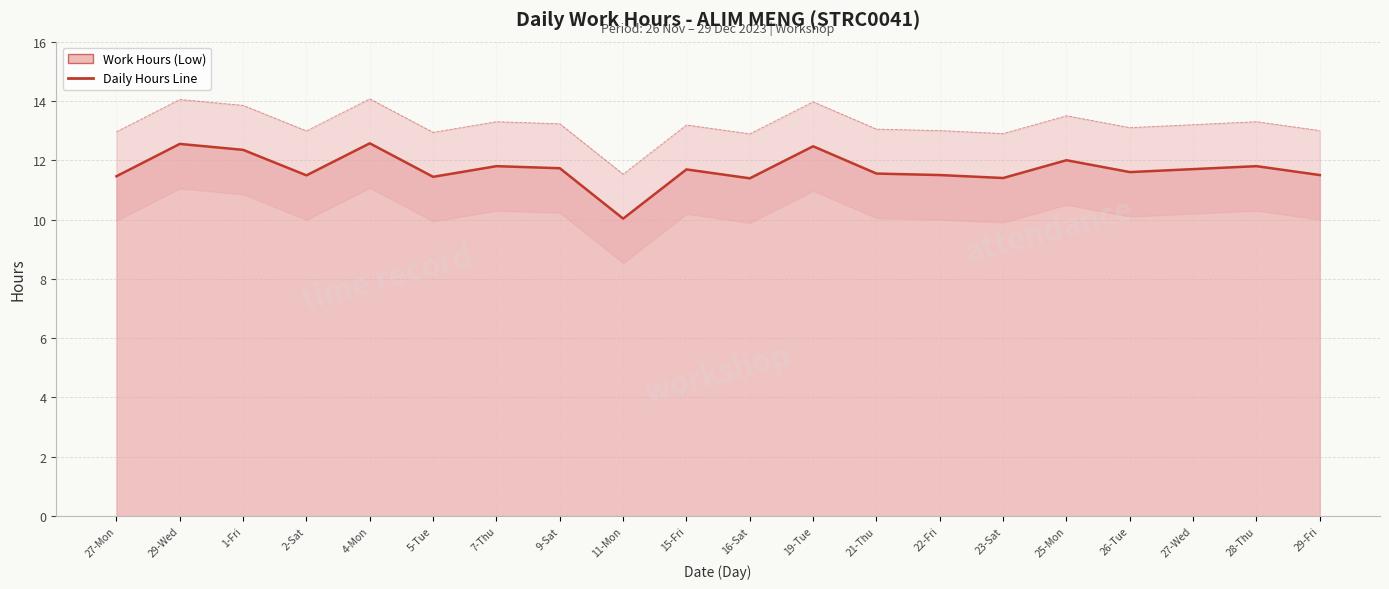

Is it true that the value at 7-Thu is 16.5?

False